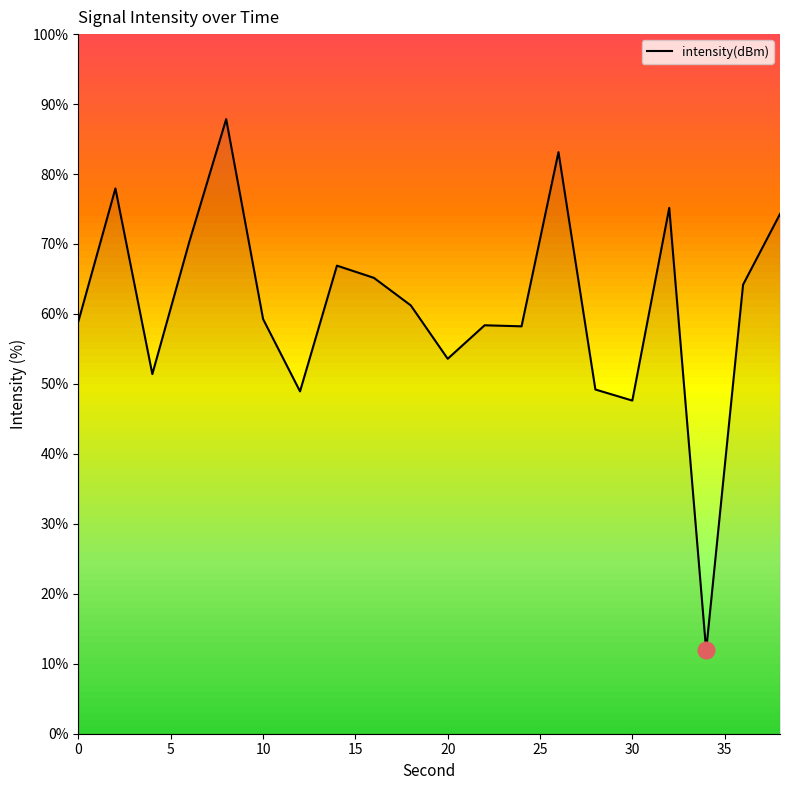

What is the minimum value shown in the chart?

11.9